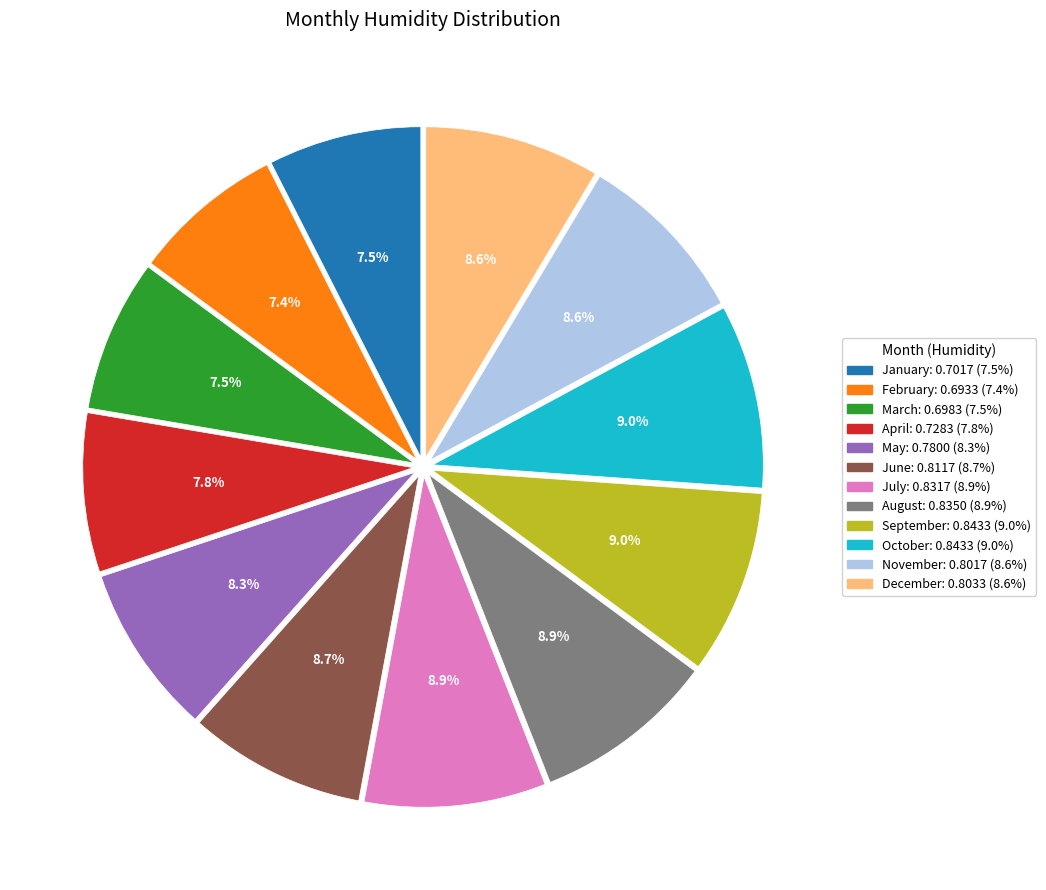

Between January and October, which is larger?

October